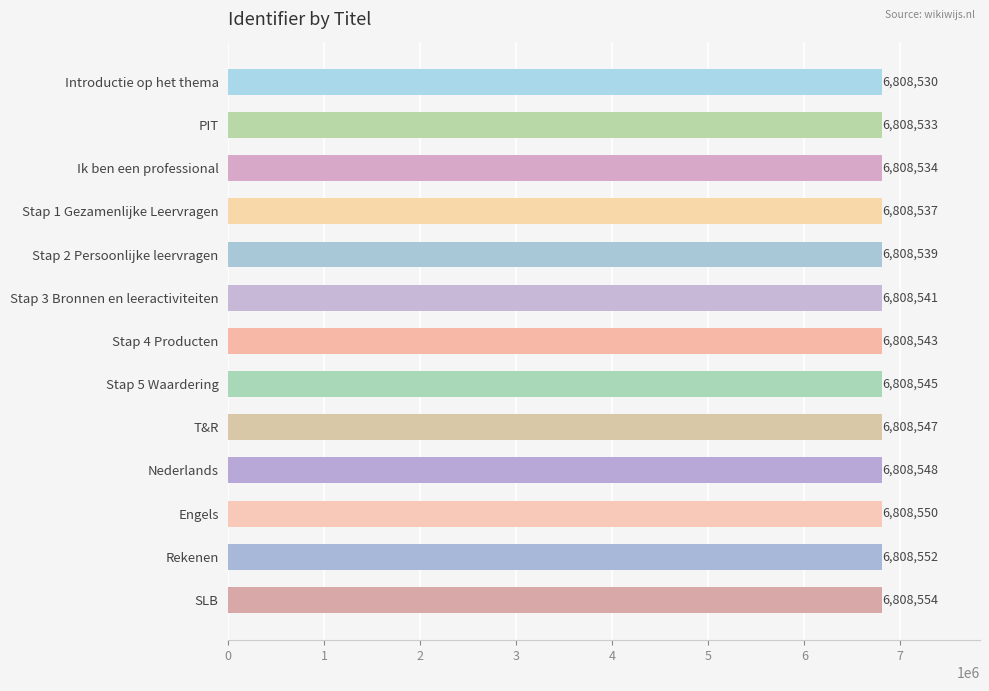

Between Stap 1 Gezamenlijke Leervragen and Stap 5 Waardering, which is larger?

Stap 5 Waardering